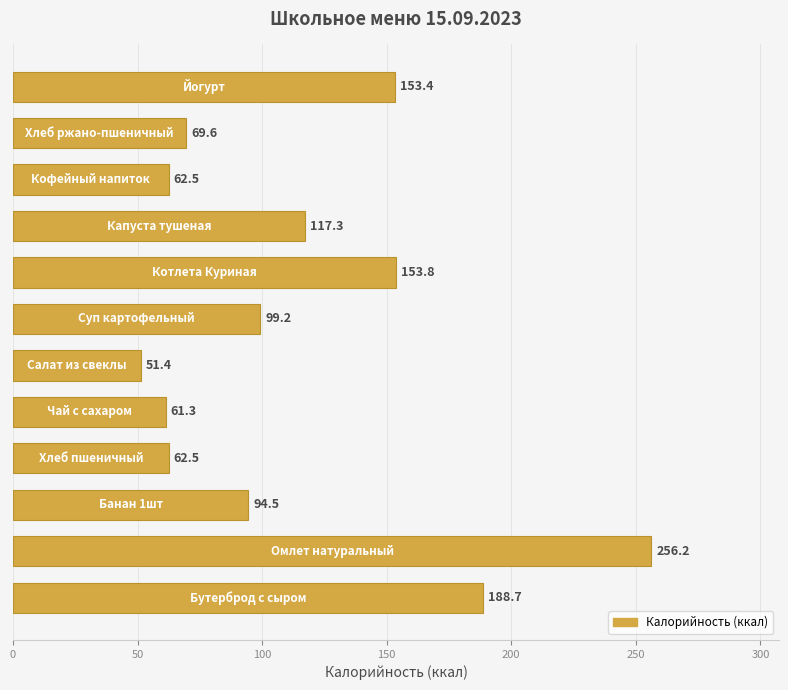

Reading bottom to top, extract all data points from this chart.

188.7	256.2	94.5	62.5	61.3	51.4	99.2	153.8	117.3	62.5	69.6	153.4